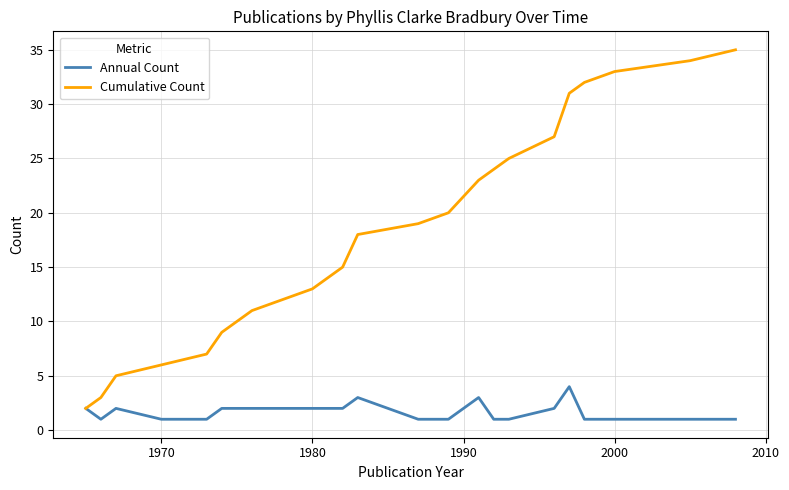

What are all the series names shown in the legend?

Annual Count, Cumulative Count